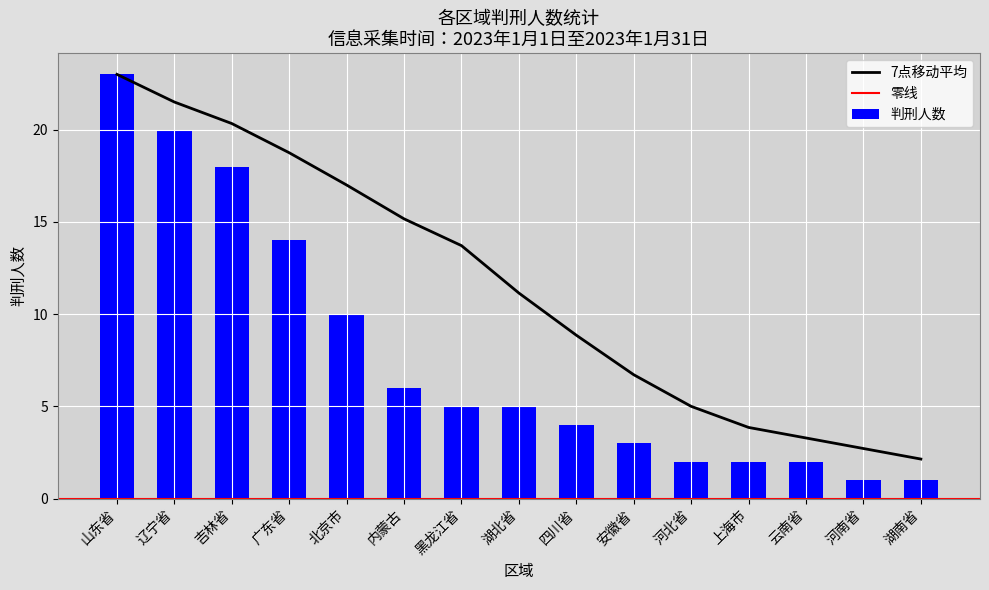

Where does the data first go above 5?

山东省